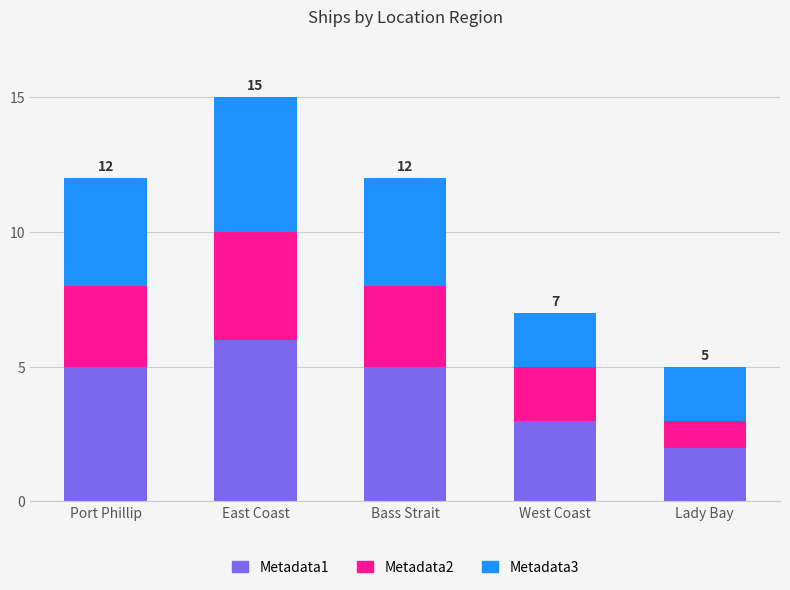

What is the total value across all series at Lady Bay?

5